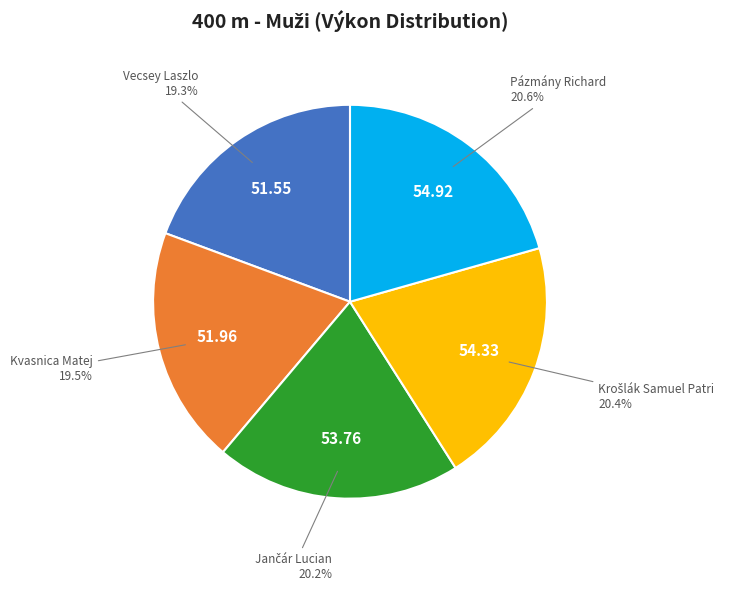

Does any single category account for the majority?

No